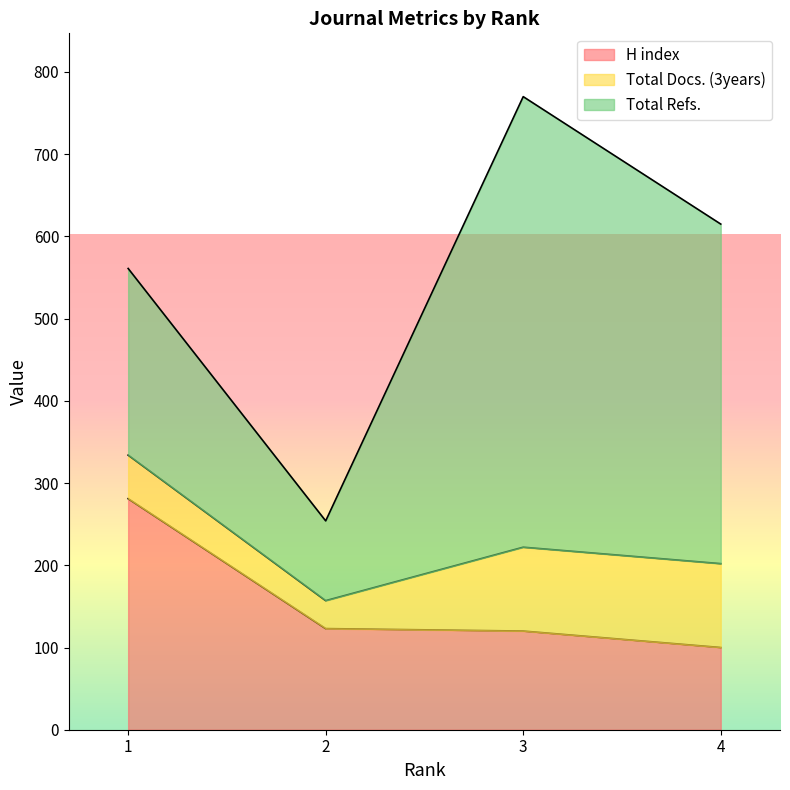

Which label corresponds to the smallest value in the chart?

2